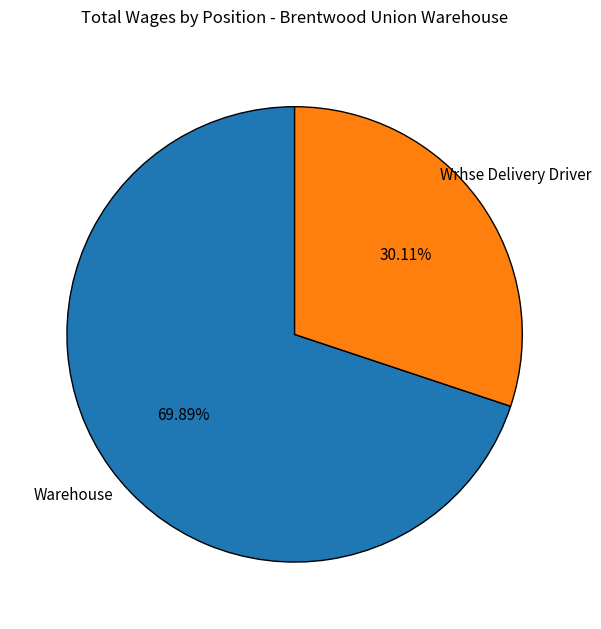

Is there a majority slice in this chart?

Yes